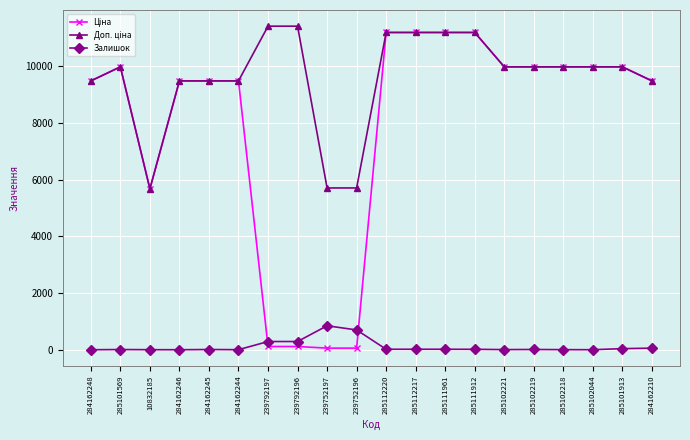

What is the label of the 10th point from the left?

239752196